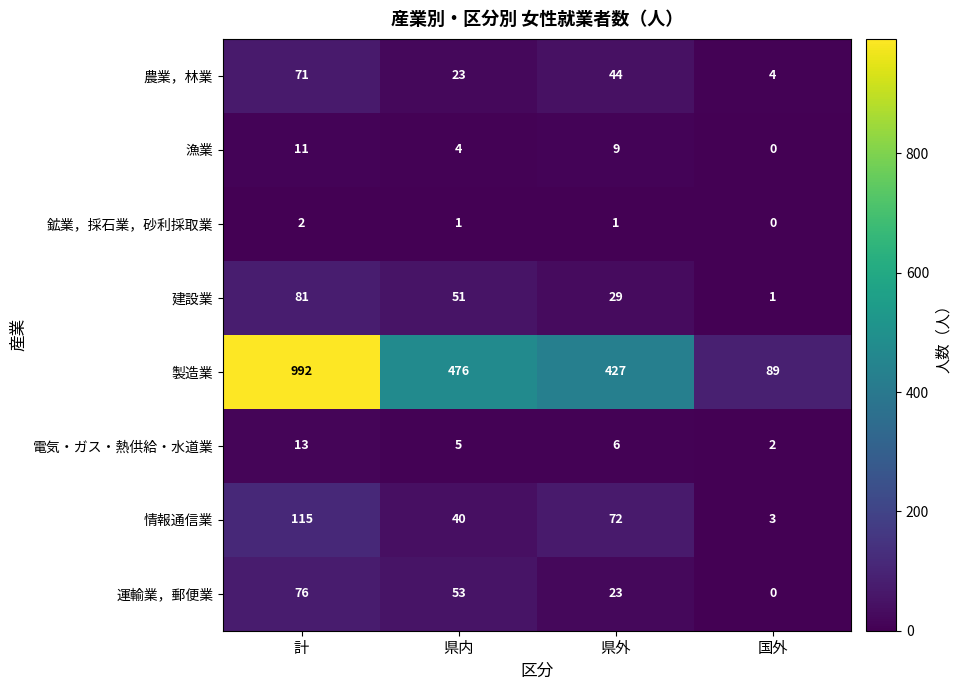

How many series are shown in this chart?

8